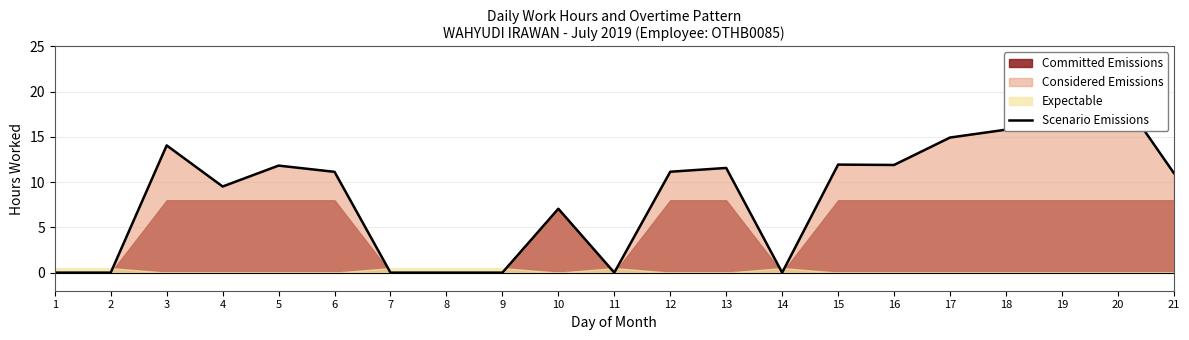

How many values are above zero?

14